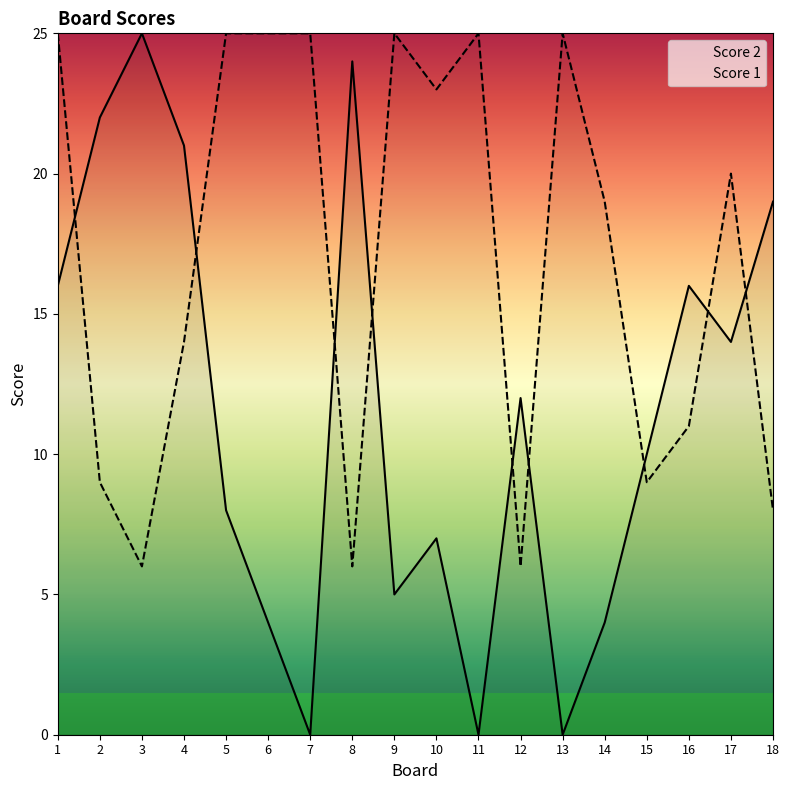

What is the total value across all series at 5?

33